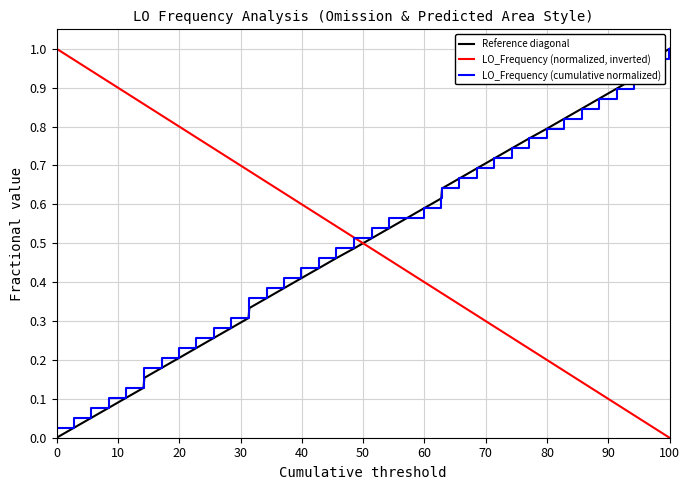

What are all the series names shown in the legend?

Reference diagonal, LO_Frequency (normalized, inverted), LO_Frequency (cumulative normalized)